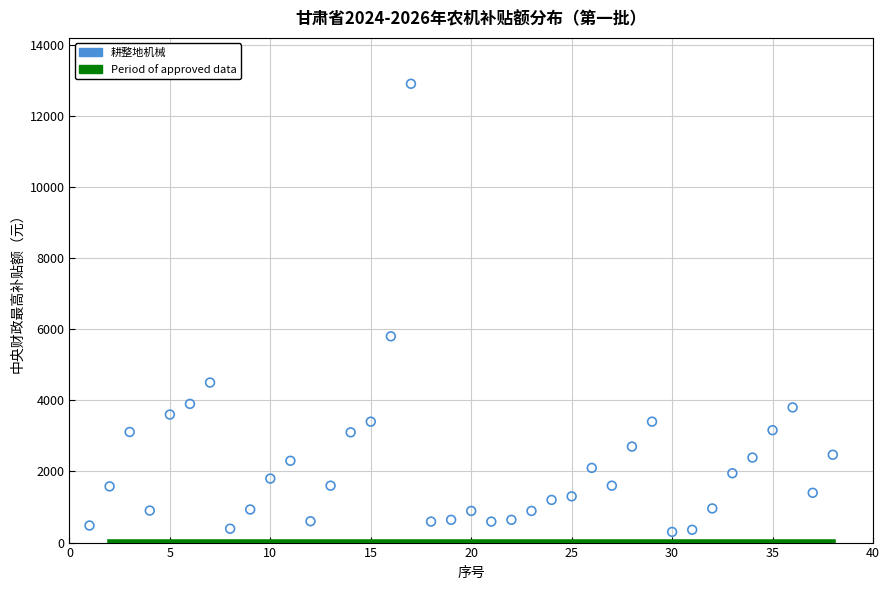

What is the range of Y values (max minus min)?

12600